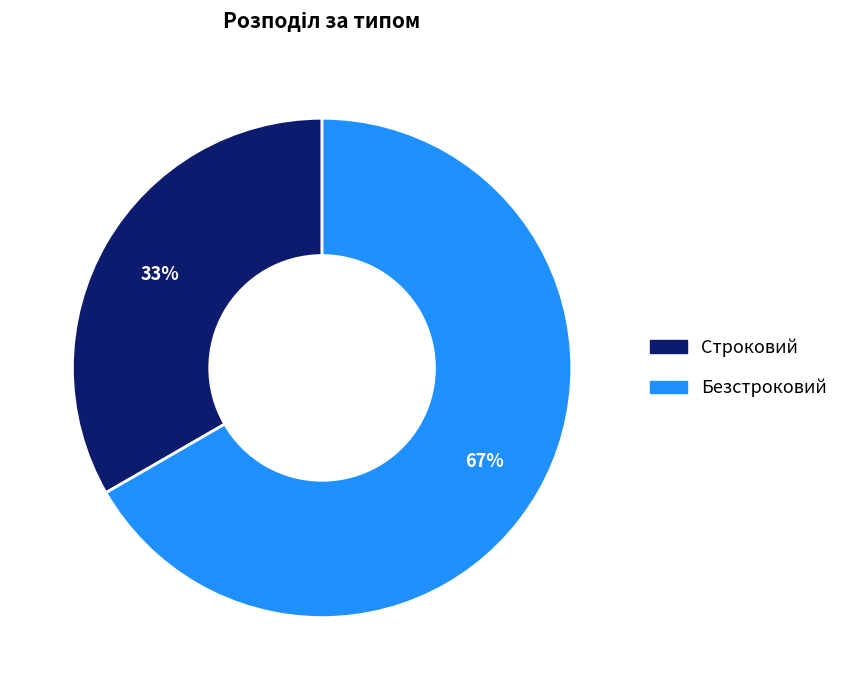

To the nearest percent, what percentage of the pie is Строковий?

33%